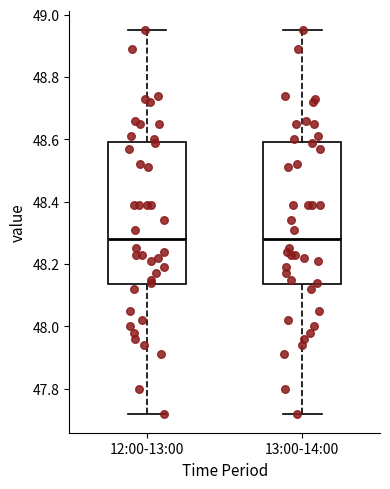

Reading left to right, transcribe this box plot: for each box, give where its median line is, the range the box spans, and where its two whiskers end, as read against the y-axis. The values are not printed on the chart, so give them approximately, as read against the axis.

12:00-13:00: median 48.28, box 48.14 to 48.60, whiskers 47.72 to 48.96
13:00-14:00: median 48.28, box 48.14 to 48.60, whiskers 47.72 to 48.96